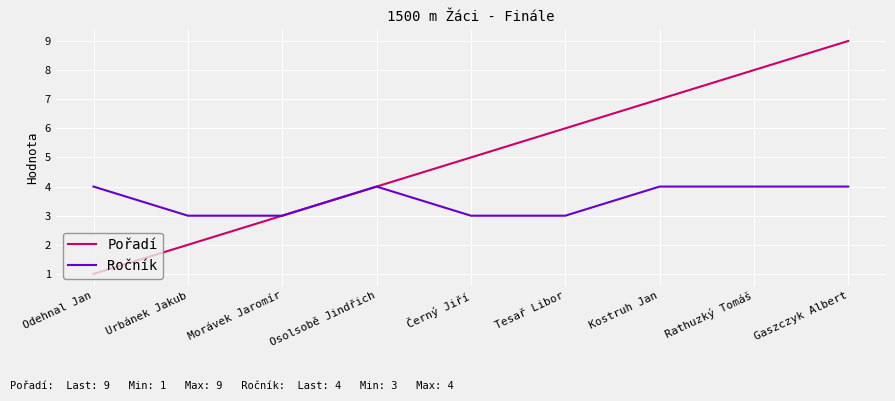

Rank the series by their average value, from lowest to highest.

Ročník, Pořadí